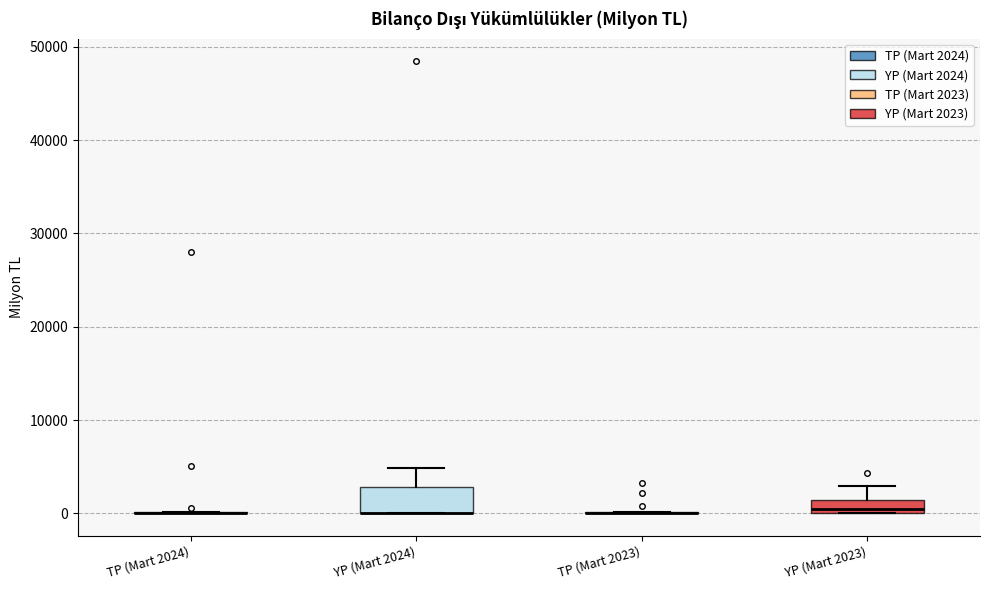

Which box is the tallest, from its lower edge to its upper edge?

YP (Mart 2024)